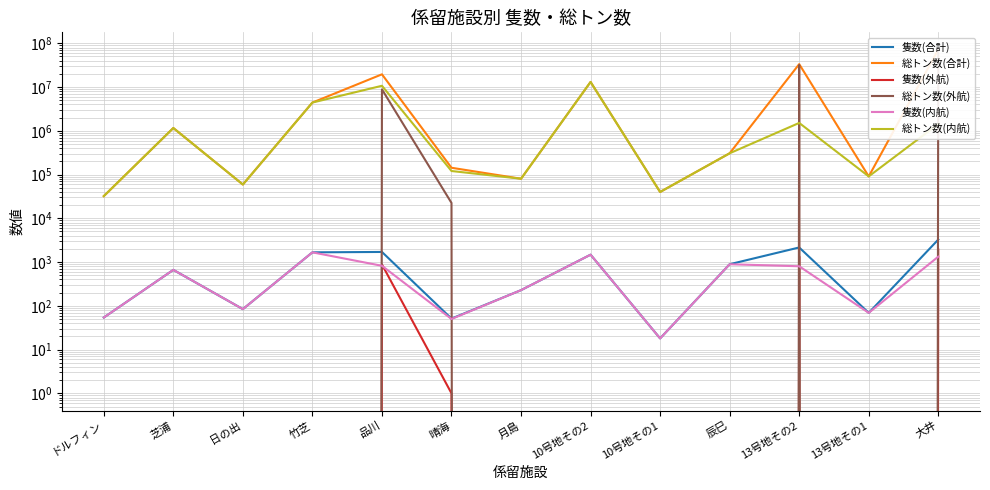

The value of 隻数(内航) at 芝浦 is 1160. True or false?

False